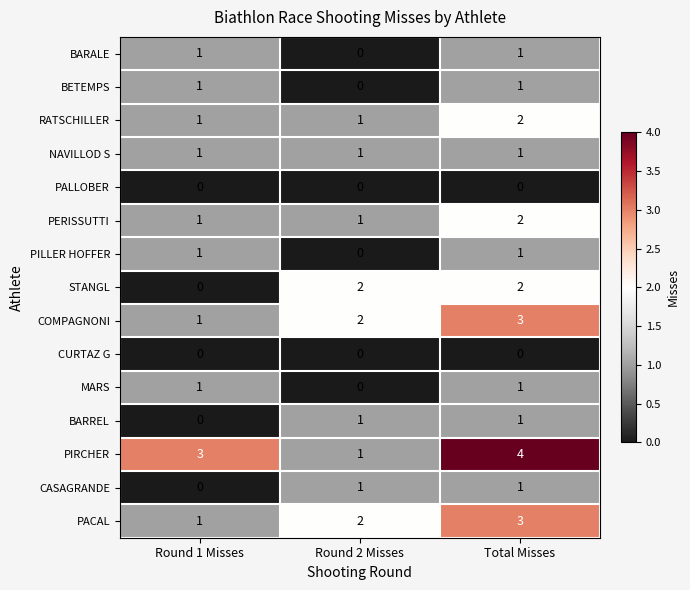

How many distinct data groups are displayed?

15